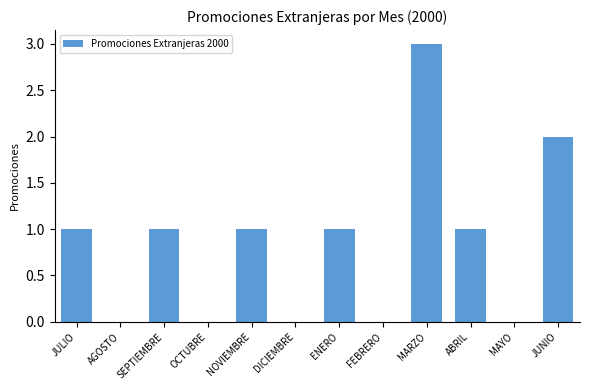

The chart shows a value of 2 at AGOSTO. True or false?

False